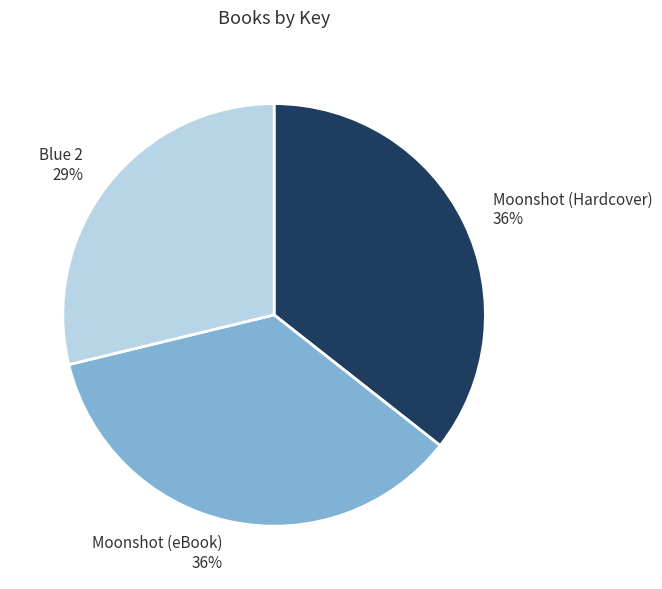

How many slices are in this pie chart?

3